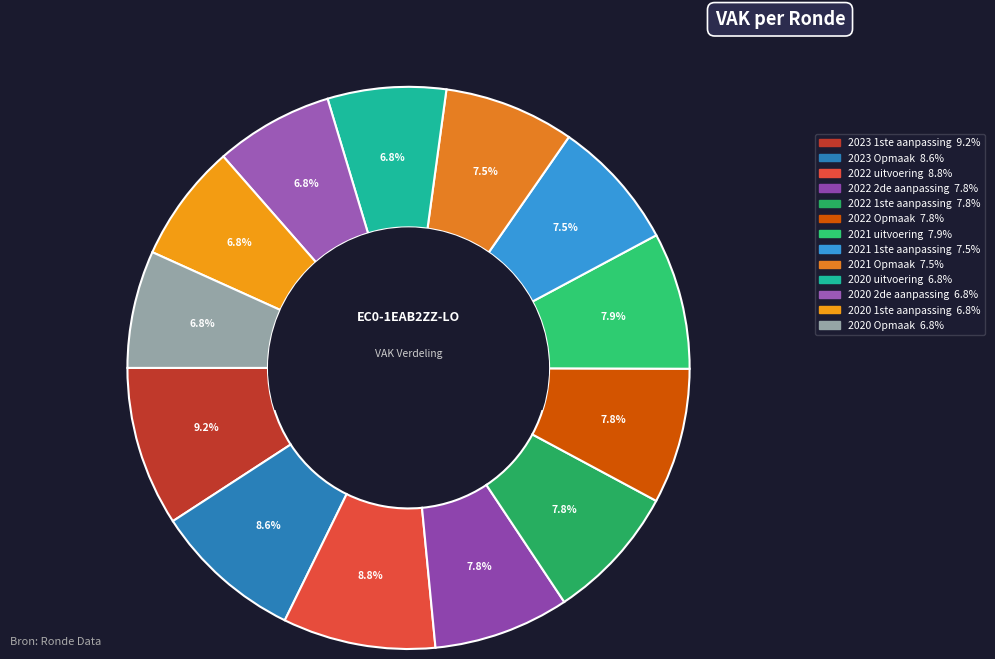

Does any single category account for the majority?

No